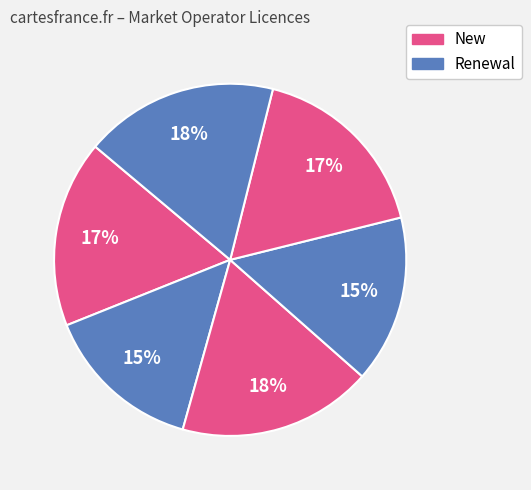

To the nearest percent, what is the difference between the largest and smallest slice percentages?

3%